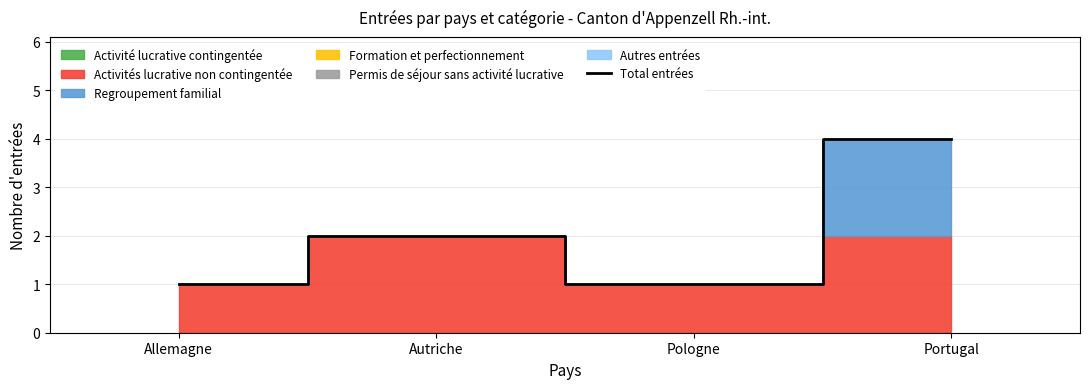

The chart shows a value of 2 at Autriche. True or false?

True